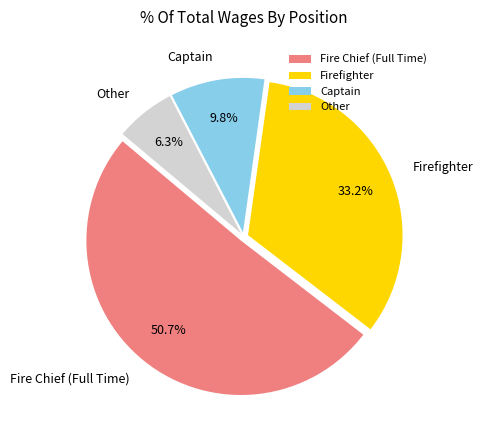

To the nearest percent, what portion does Captain represent?

10%